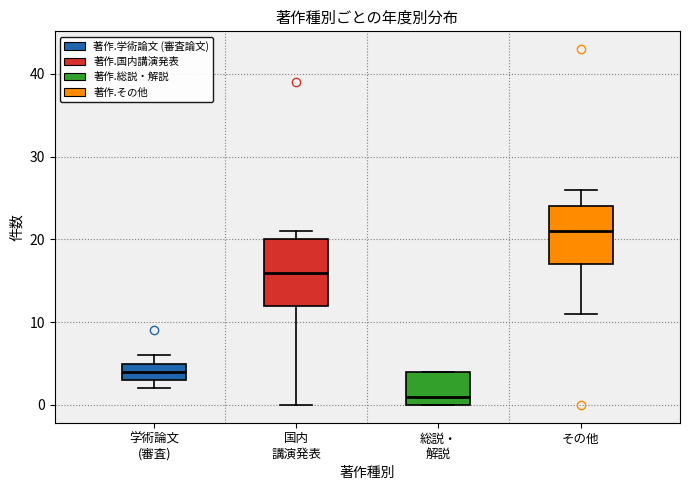

Where does the median line of the box for 学術論文 (審査) sit on the y-axis? The values are not printed on the chart, so give them approximately, as read against the axis.

4